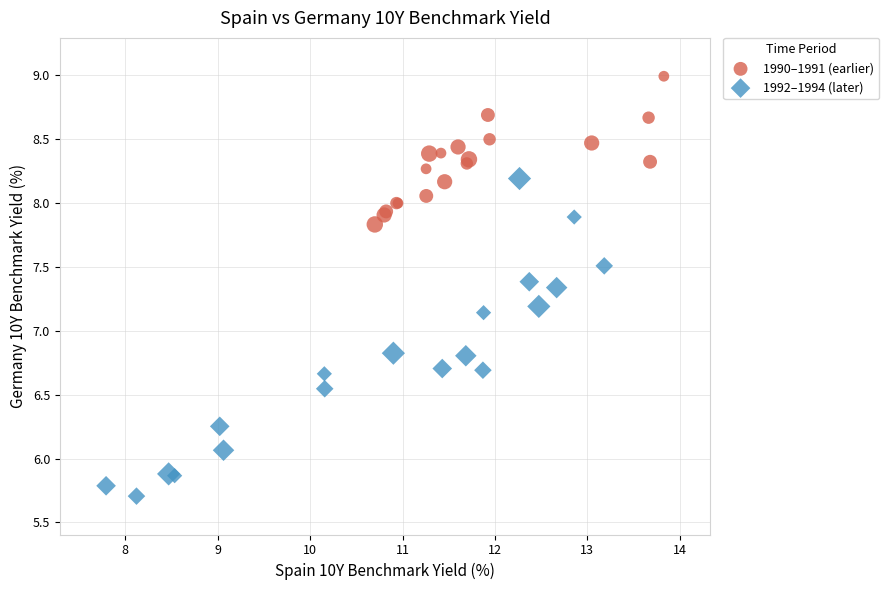

Which series reaches the minimum Y coordinate?

1992–1994 (later)